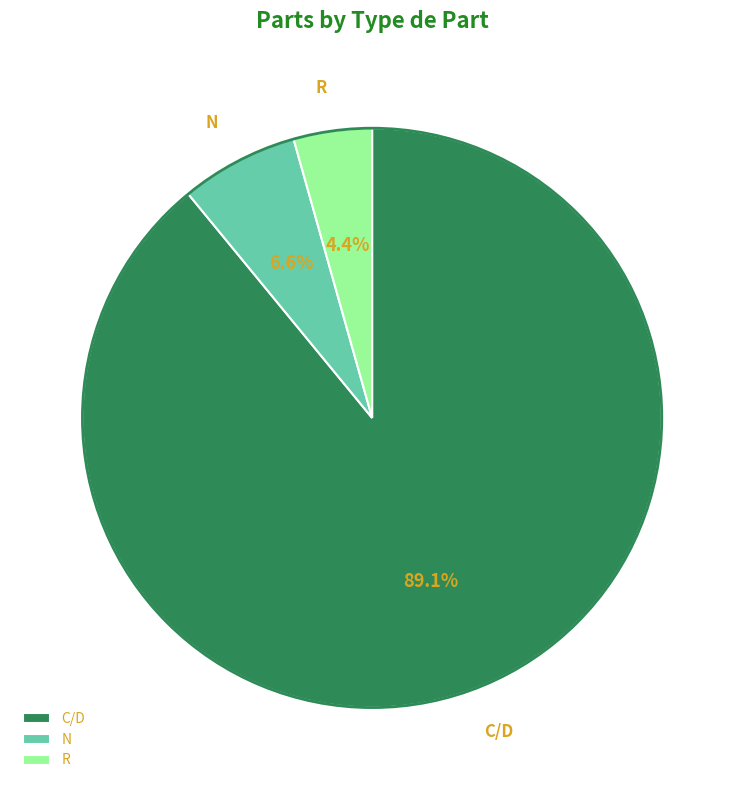

How many segments does this pie chart have?

3